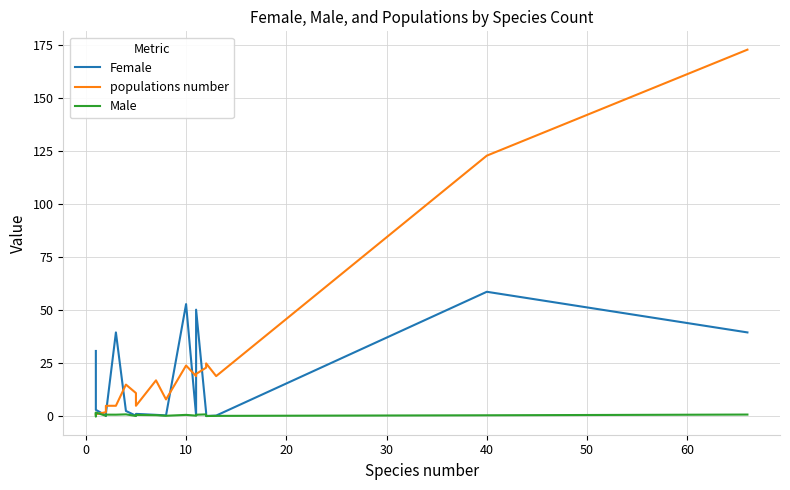

How many positive values does the Male series have?

19